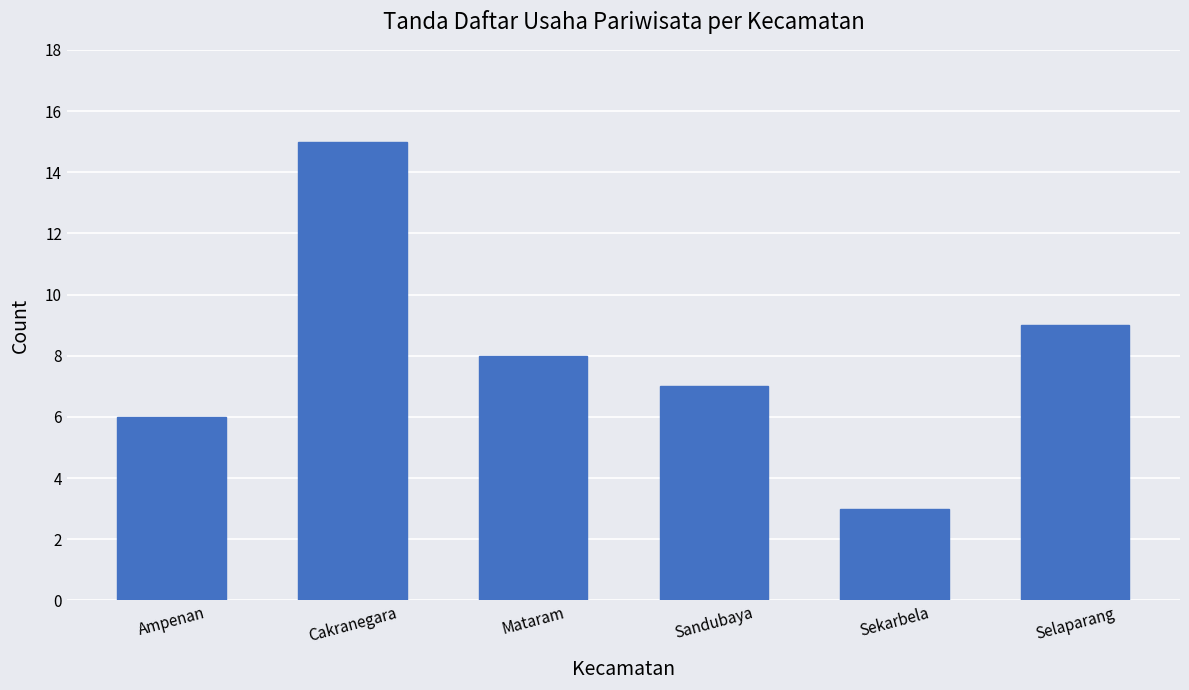

What position from the left is Selaparang?

6